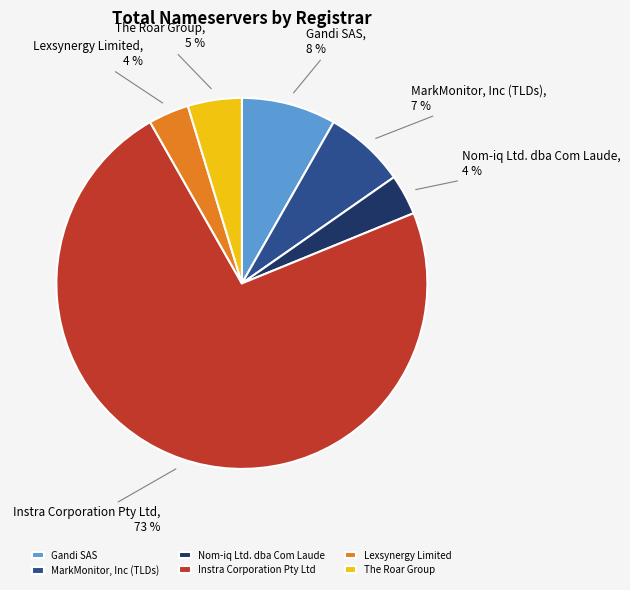

How many segments does this pie chart have?

6